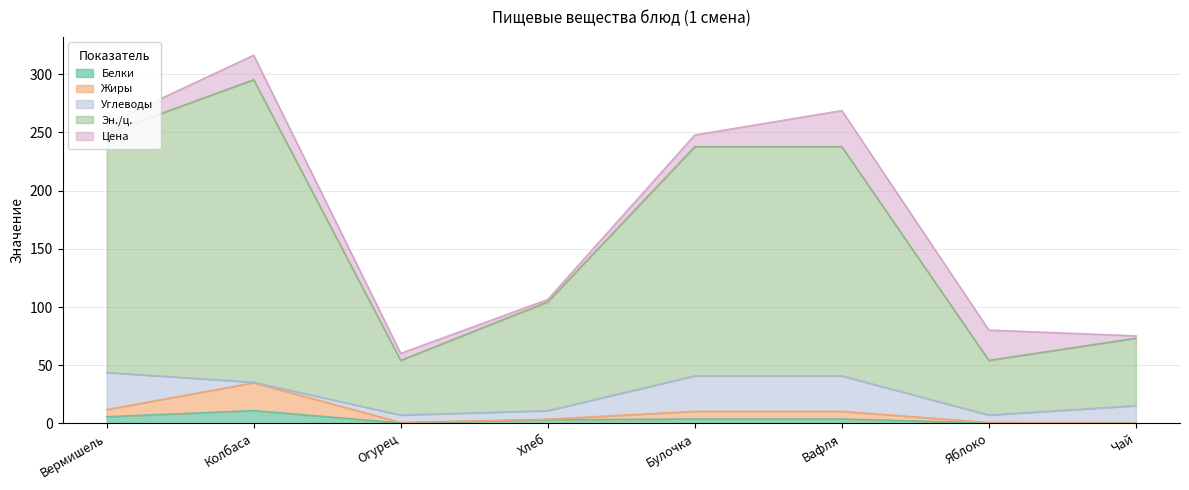

True or false: Жиры and Белки cross at least once.

False